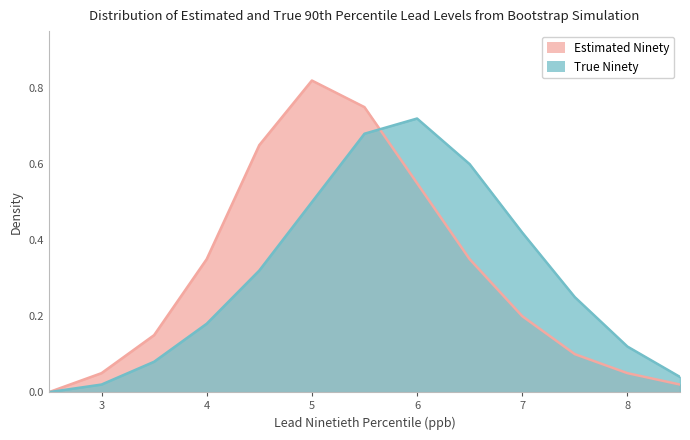

Which series has the widest spread of values?

Estimated Ninety